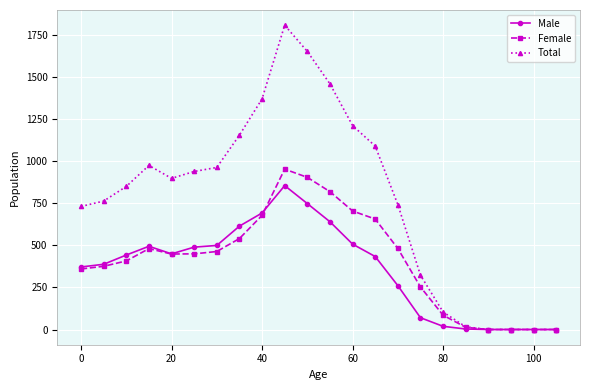

At how many categories does at least one series exceed 198?

16